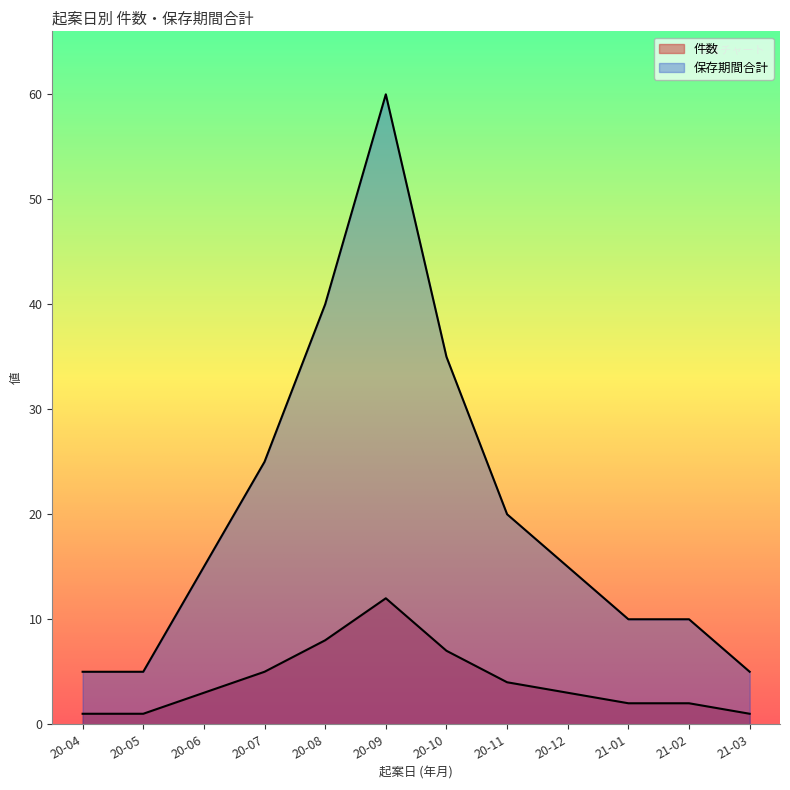

The value of 件数 at 20-06 is 4. True or false?

False